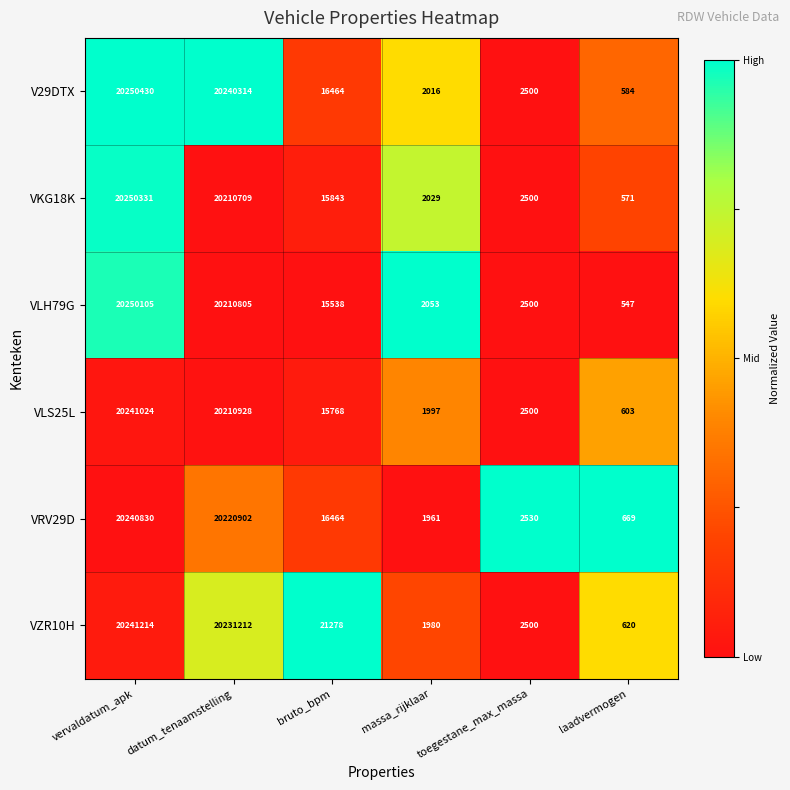

Is it true that VZR10H equals 20231212 at datum_tenaamstelling?

True